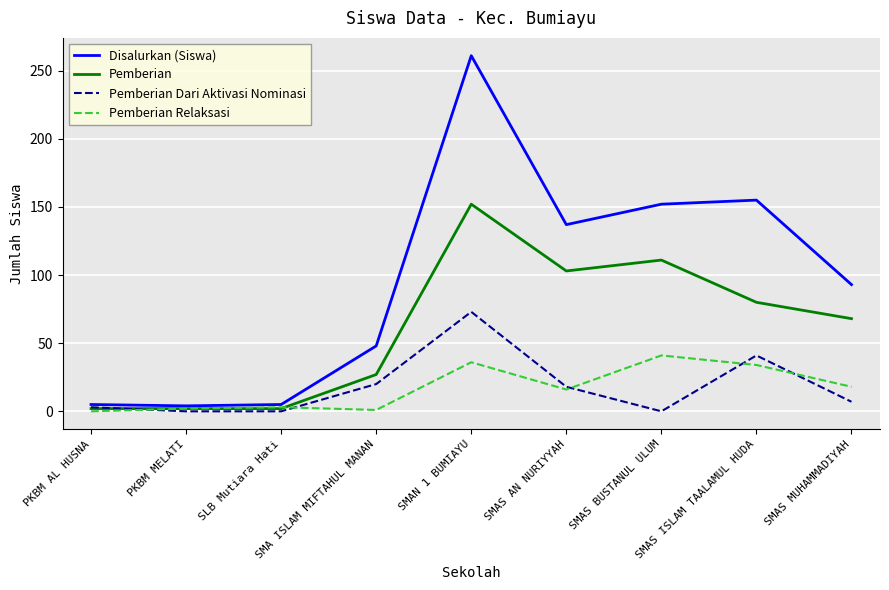

How many lines are shown in the chart?

4